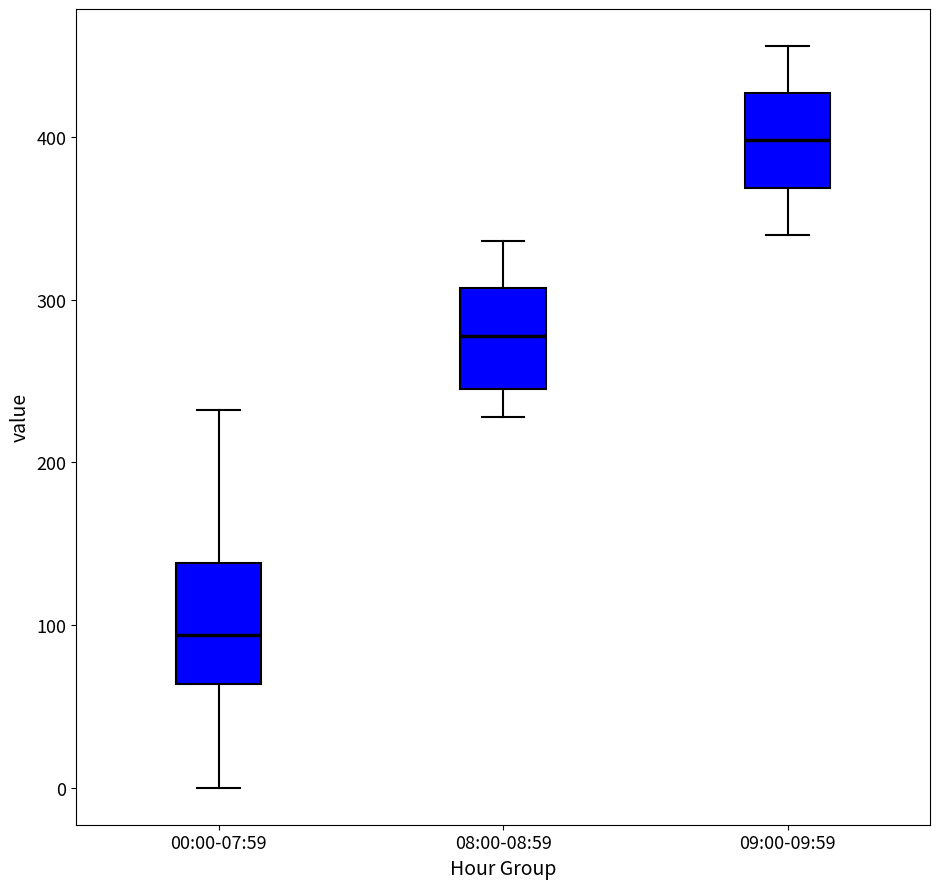

Where is the lower edge of the box for 00:00-07:59 on the y-axis? The values are not printed on the chart, so give them approximately, as read against the axis.

60